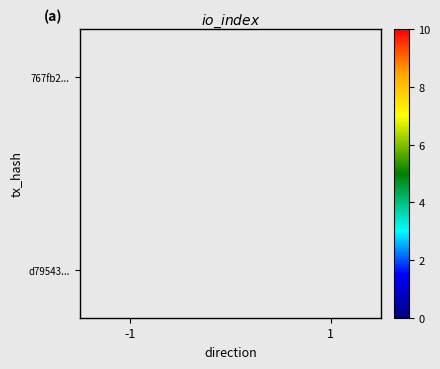

How many data points does each series have?

2